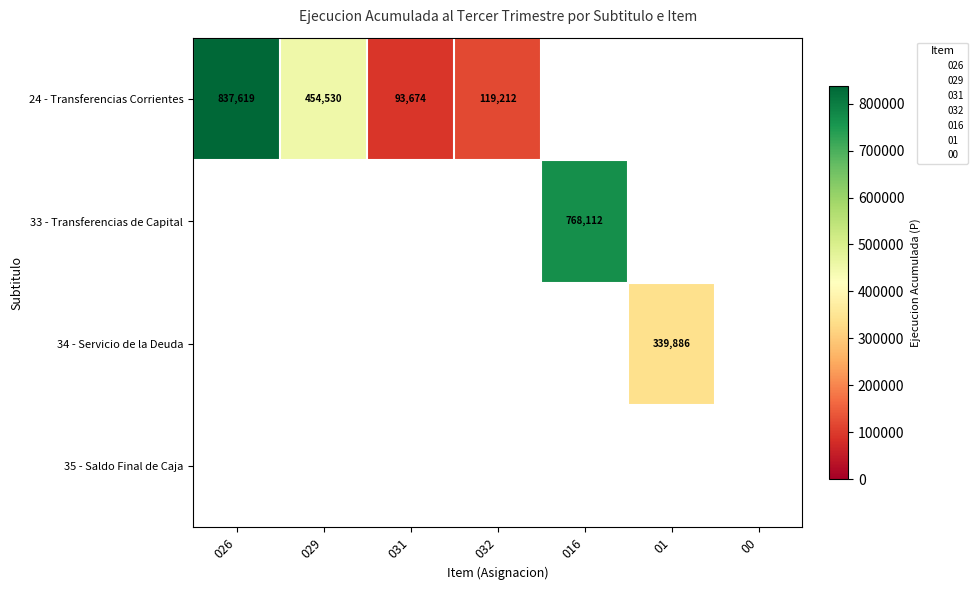

Between 00 and 029, which is larger?

029